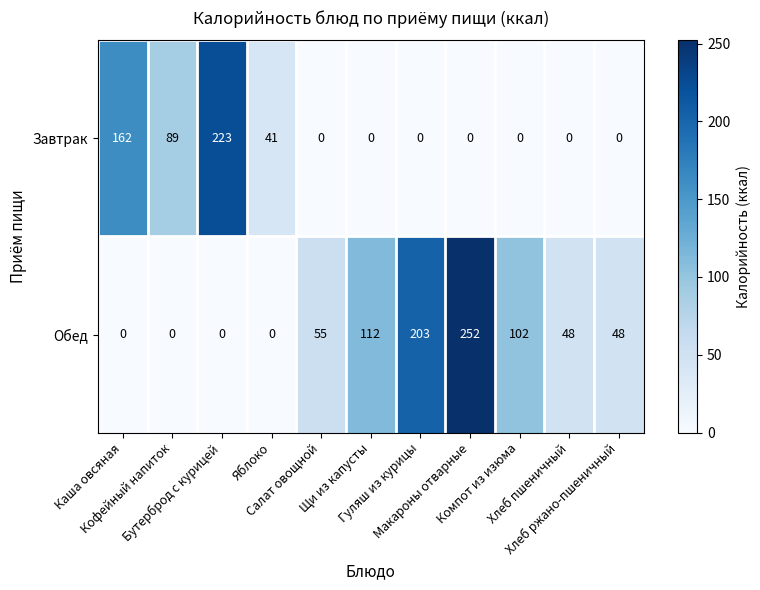

Which series has the largest range (max minus min)?

Обед